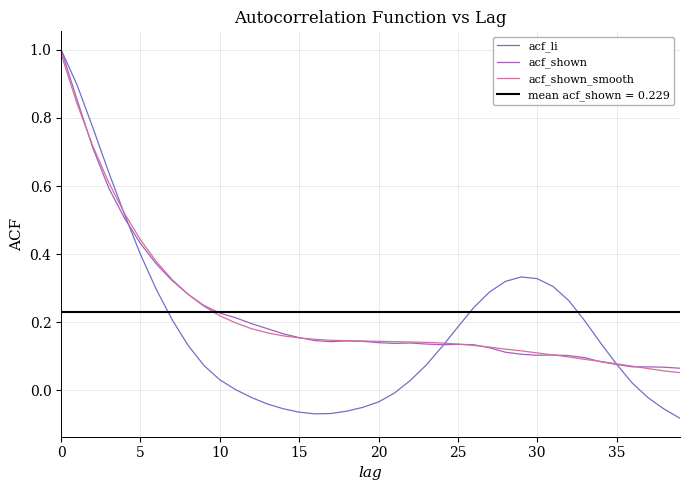

How many lines are shown in the chart?

3